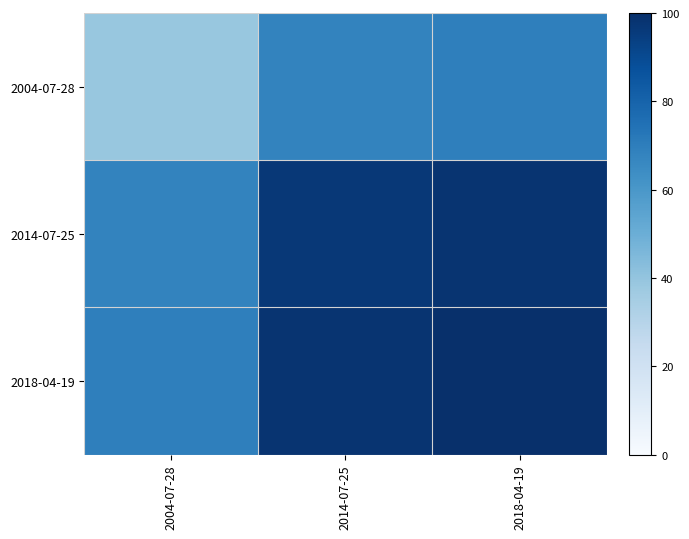

Reading left to right, what are all the values shown in this chart?

2004-07-28: 2004-07-28=39.0	2014-07-25=67.8	2018-04-19=69.5
2014-07-25: 2004-07-28=67.8	2014-07-25=96.5	2018-04-19=98.2
2018-04-19: 2004-07-28=69.5	2014-07-25=98.2	2018-04-19=100.0